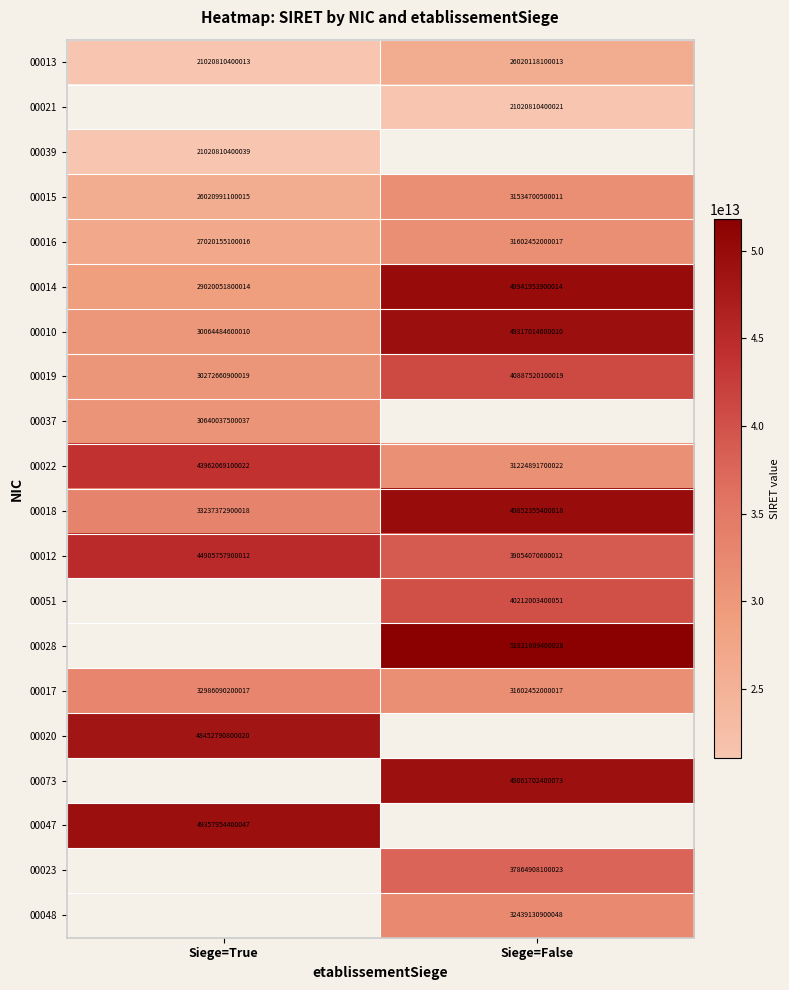

What is the greatest value displayed?

51821809400028.0